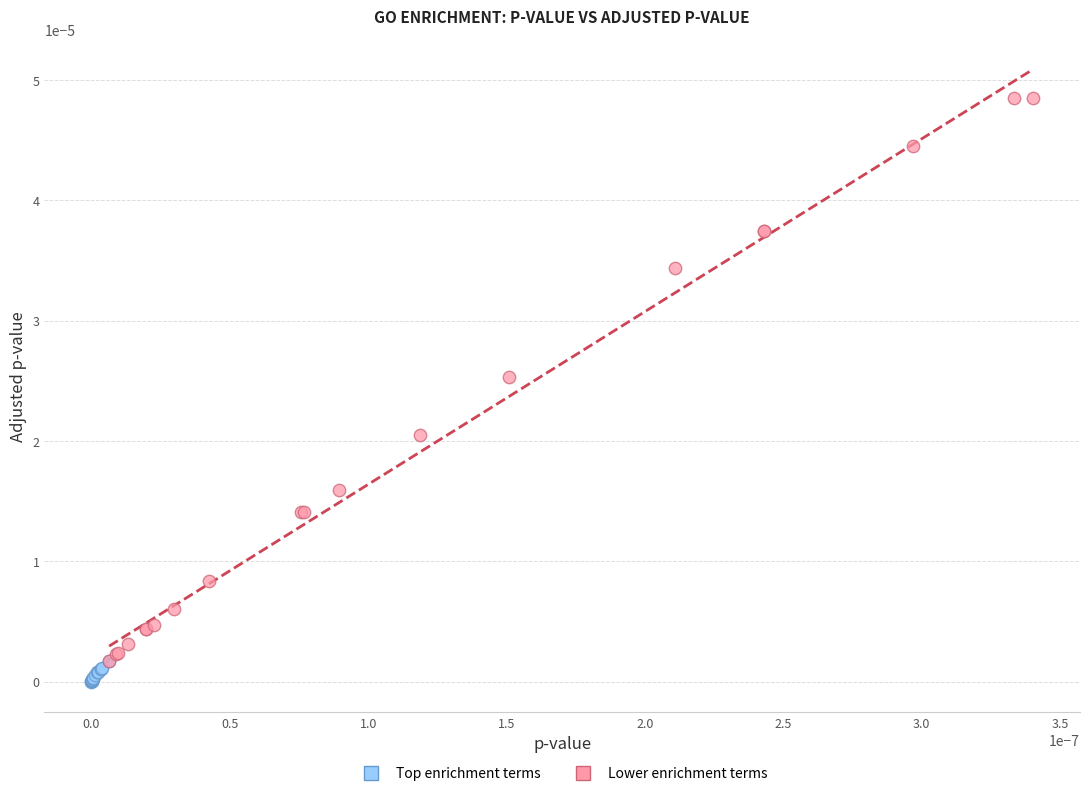

Which series contains the highest Y value?

Lower enrichment terms